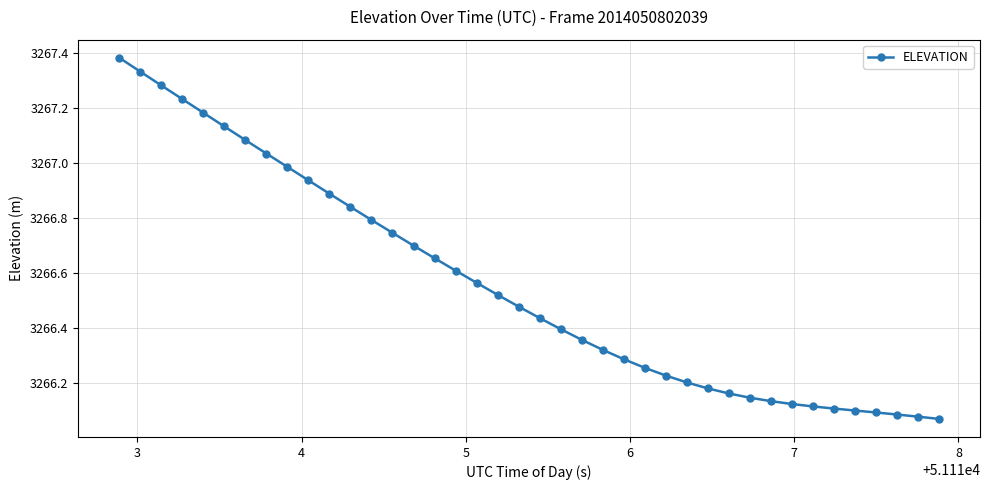

What is the difference between the maximum and second lowest values?

1.3